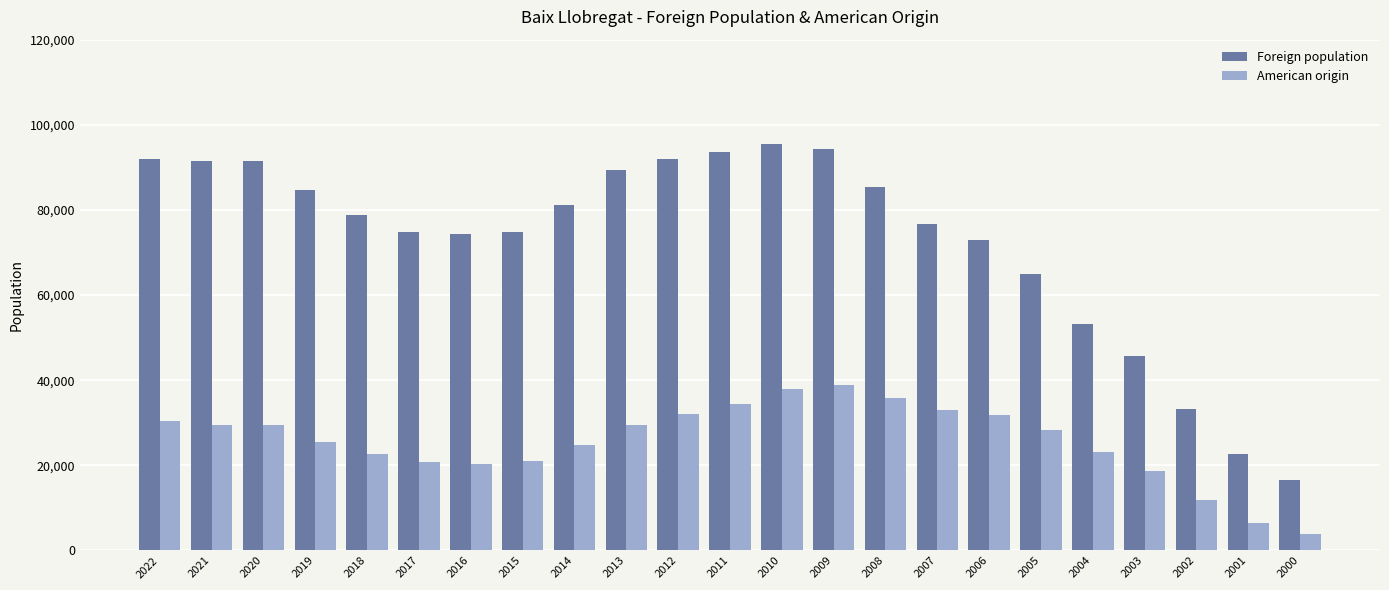

The value of American origin at 2016 is 20407. True or false?

True